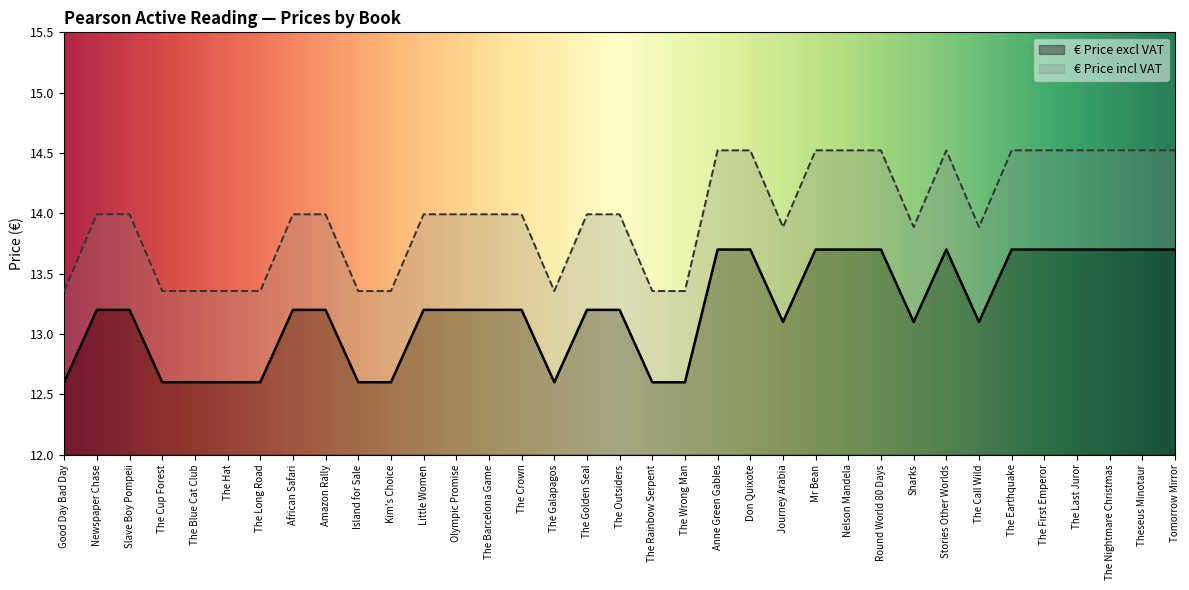

Which label corresponds to the smallest value in the chart?

Good Day Bad Day